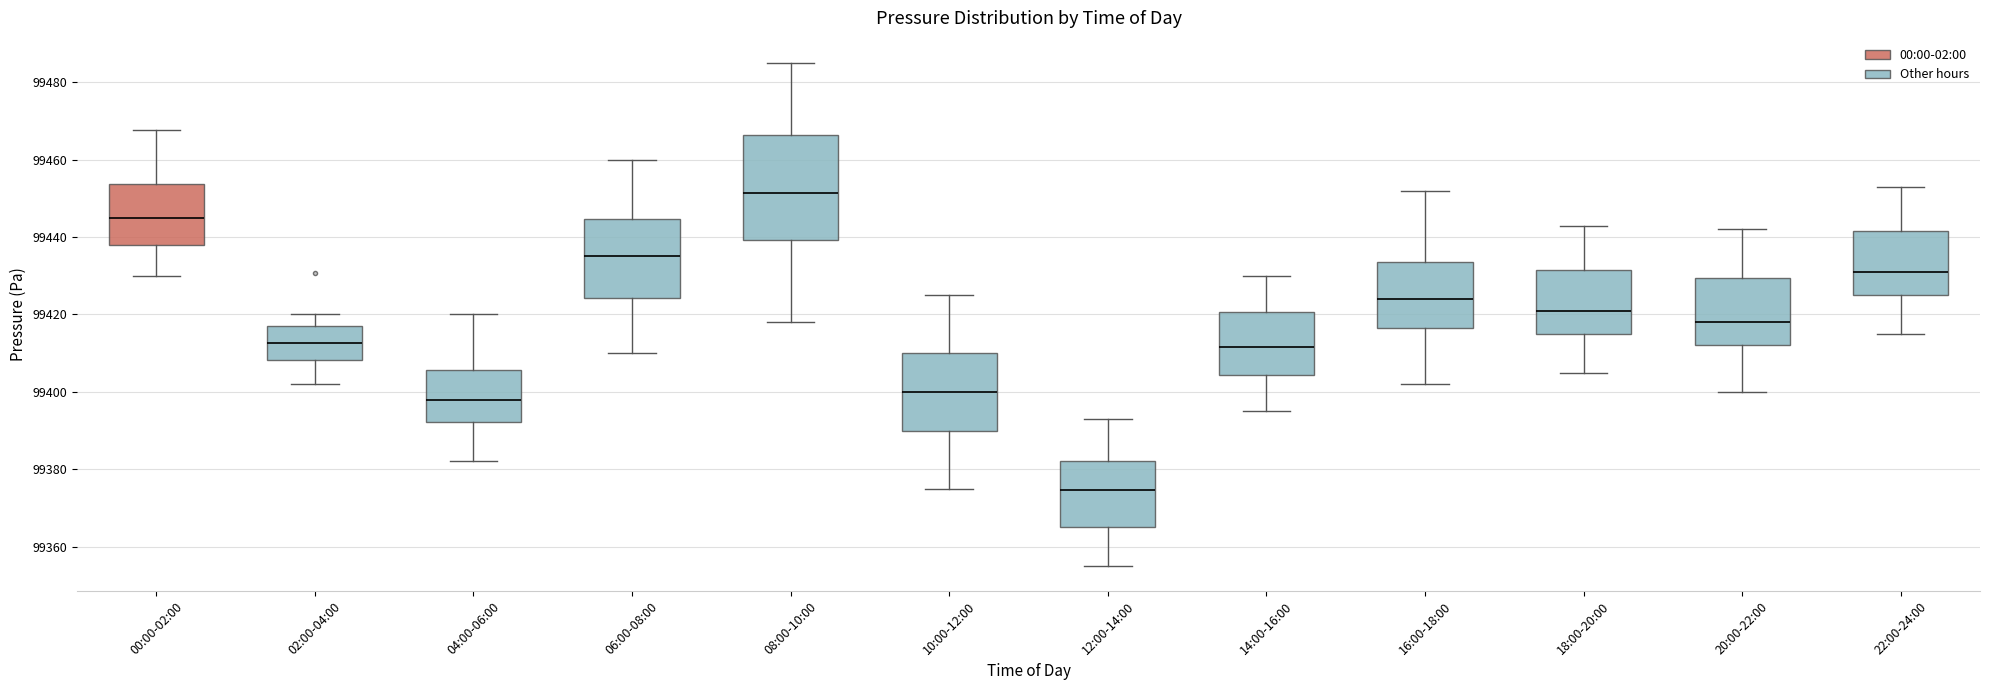

Where does the median line of the box for 22:00-24:00 sit on the y-axis? The values are not printed on the chart, so give them approximately, as read against the axis.

99432